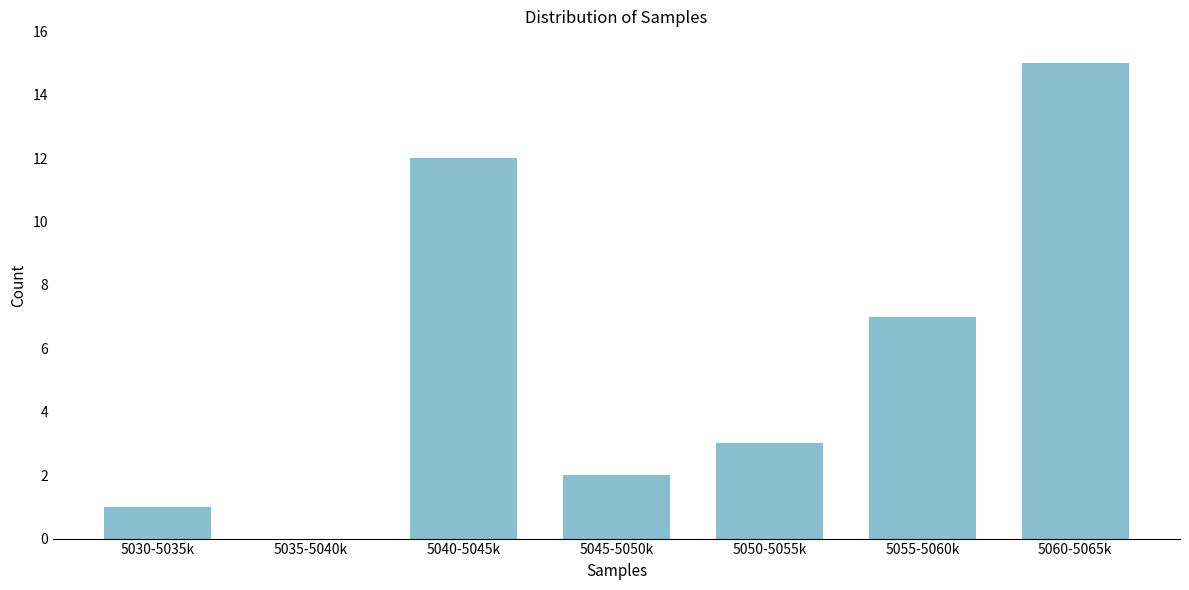

Reading left to right, list all the values displayed in this chart.

5030-5035k=1	5035-5040k=0	5040-5045k=12	5045-5050k=2	5050-5055k=3	5055-5060k=7	5060-5065k=15